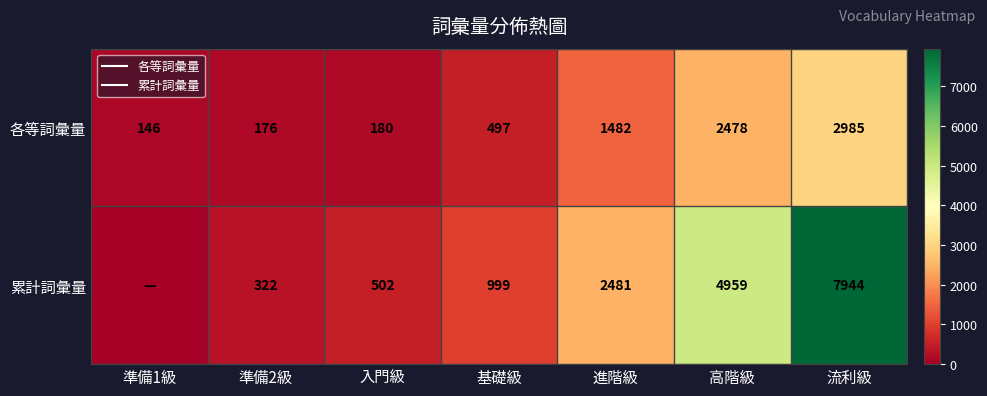

How many data points in 各等詞彙量 are less than 497?

3